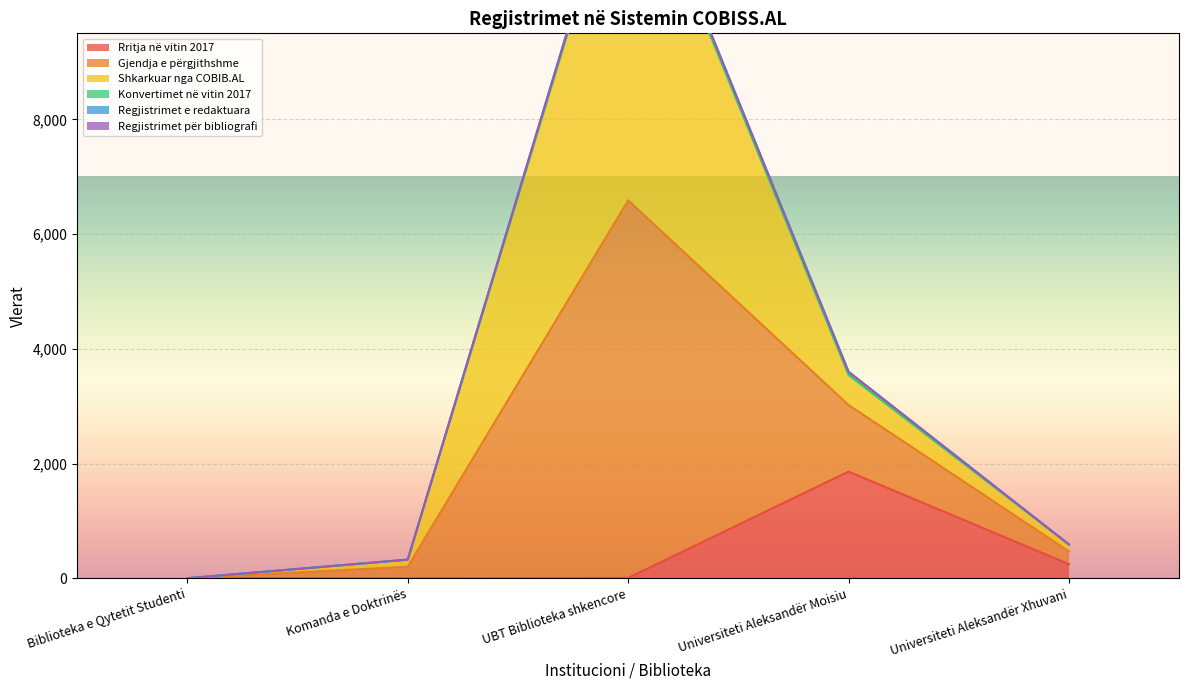

How many values in the Rritja në vitin 2017 series exceed 6?

2